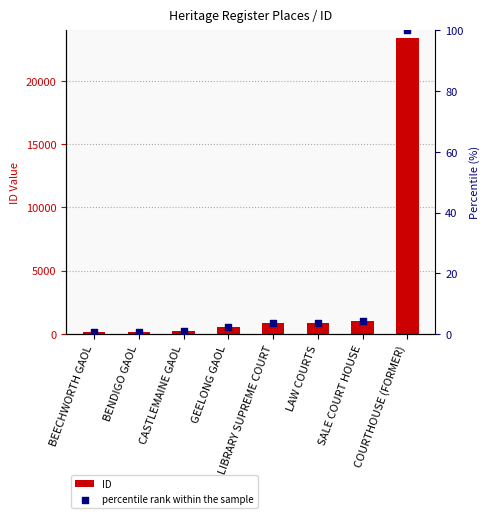

Which series contains the lowest Y value?

percentile rank within the sample